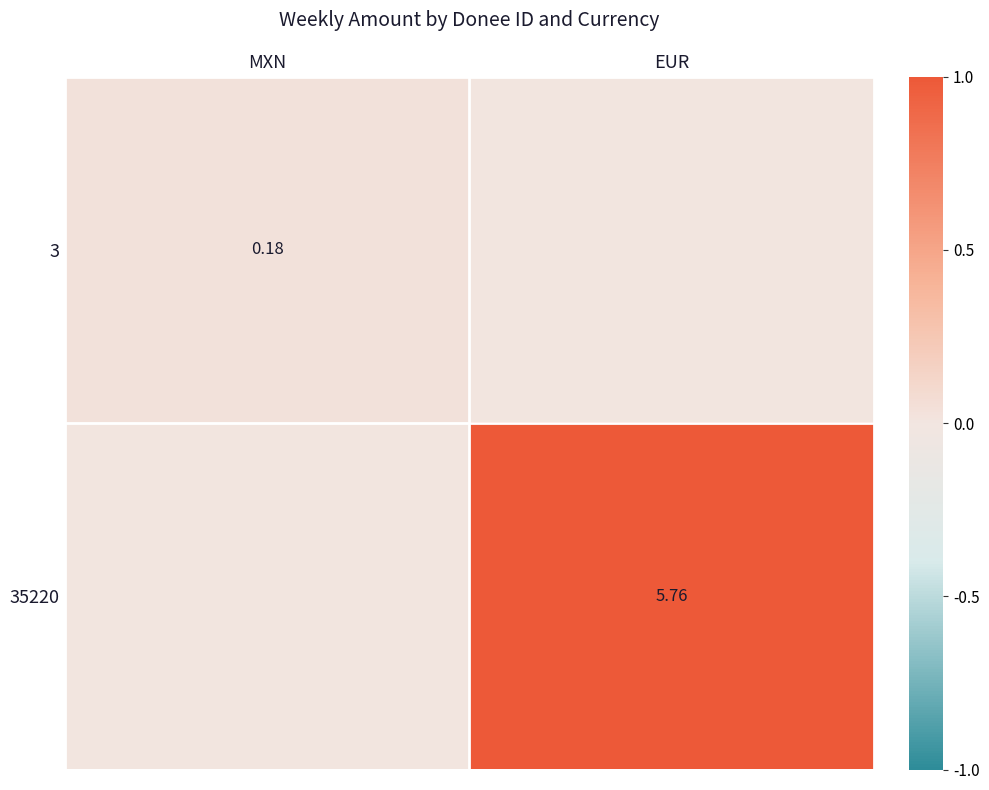

Count the number of data series in this chart.

2